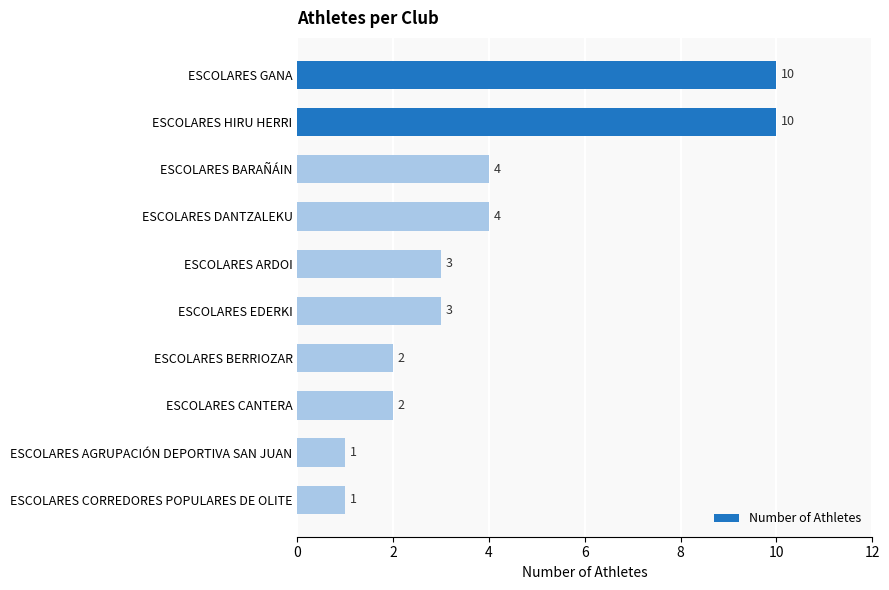

Which has a higher value, ESCOLARES EDERKI or ESCOLARES AGRUPACIÓN DEPORTIVA SAN JUAN?

ESCOLARES EDERKI